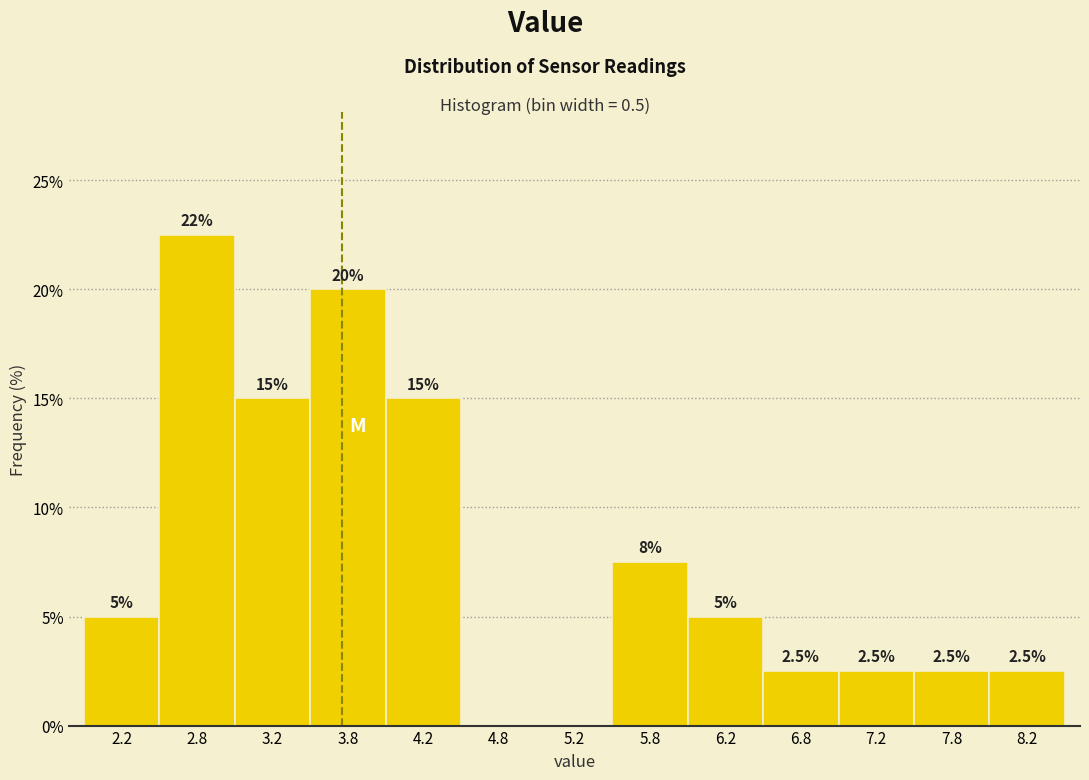

Over which range of the x-axis is the bar tallest?

2.5 to 3.0